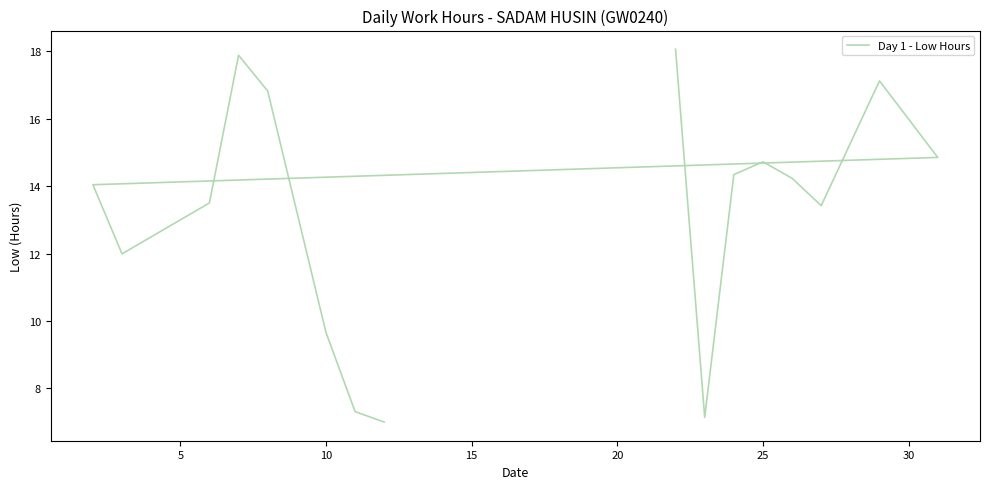

The chart shows a value of 9.0 at 0. True or false?

False